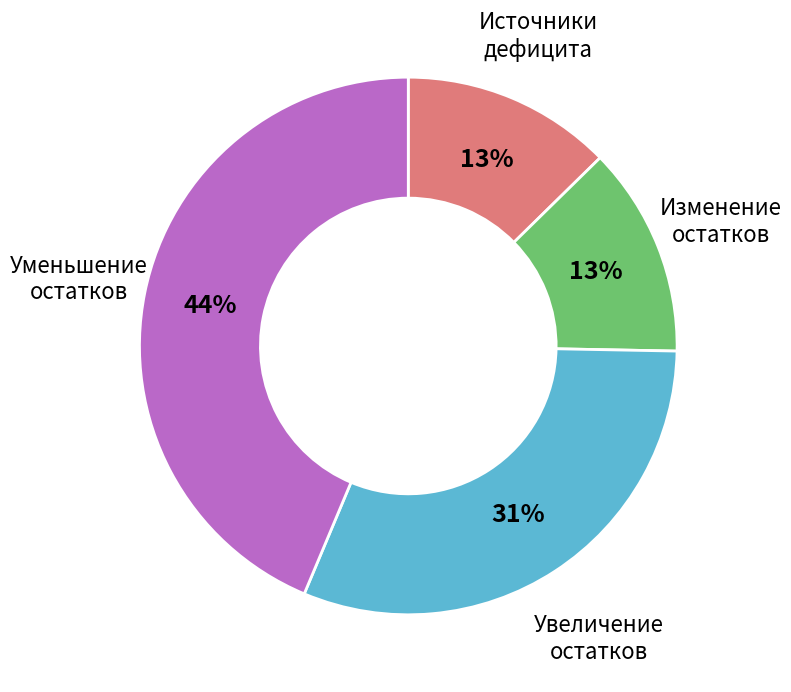

To the nearest percent, what is the average slice percentage?

25%